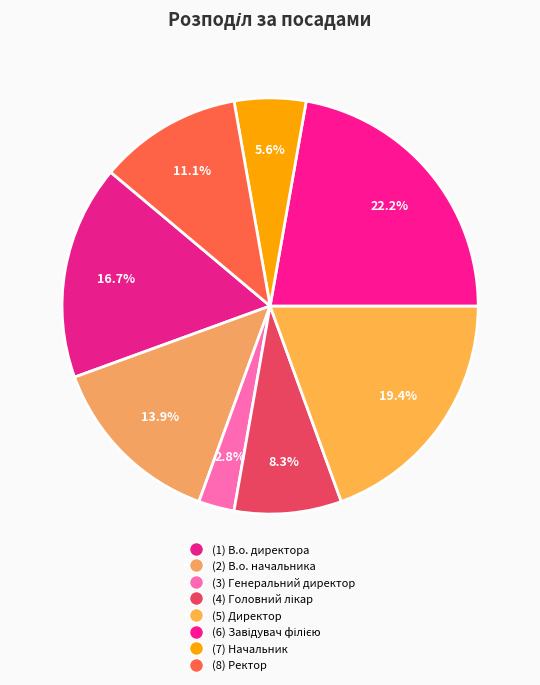

Count the number of slices in the pie.

8